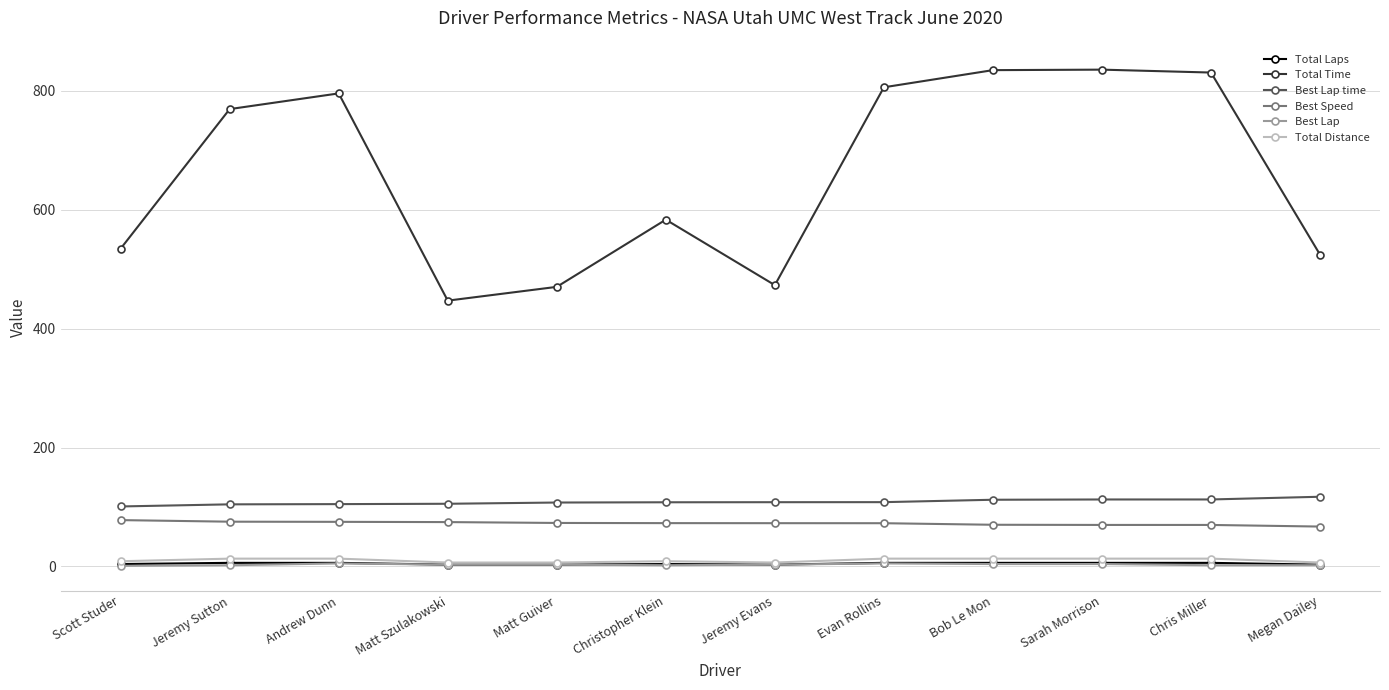

What is the highest value of the Total Distance series?

13.1